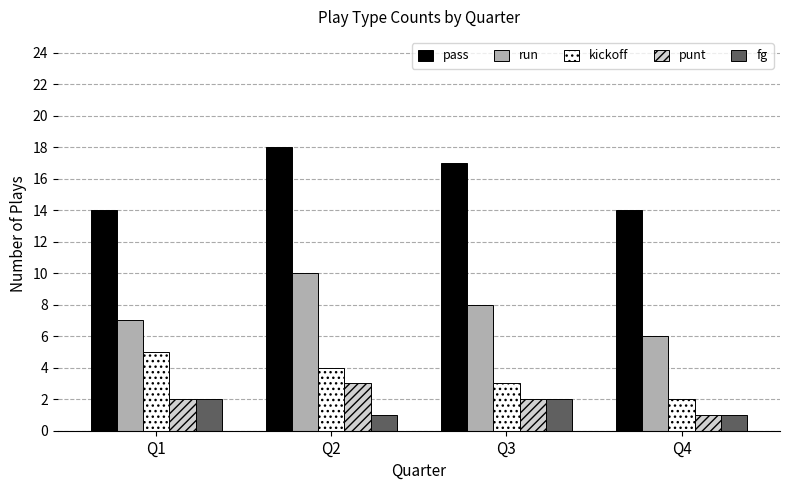

How many kickoff values are between 3 and 5?

3